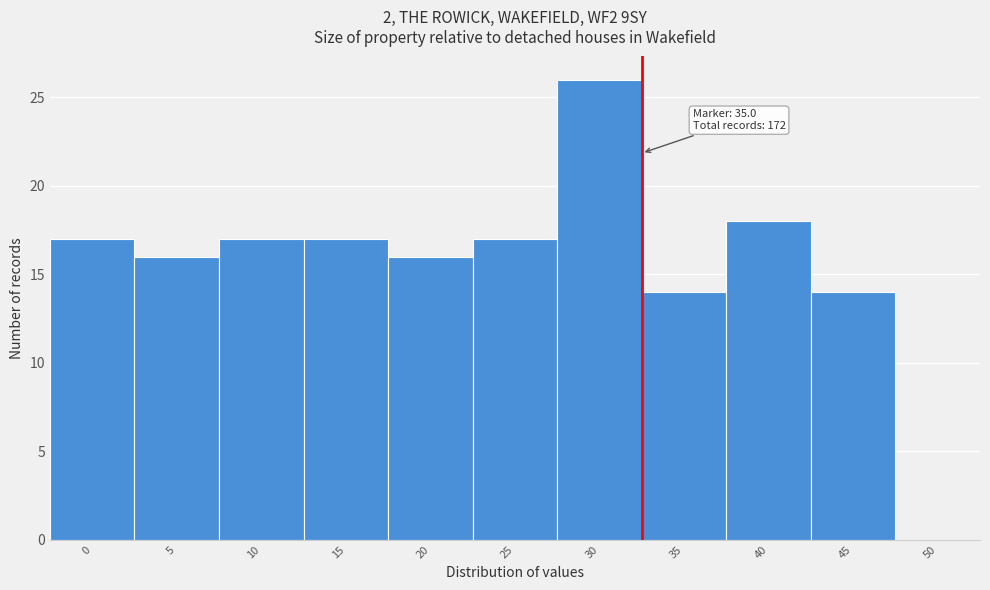

Reading left to right, list all the values displayed in this chart.

17	16	17	17	16	17	26	14	18	14